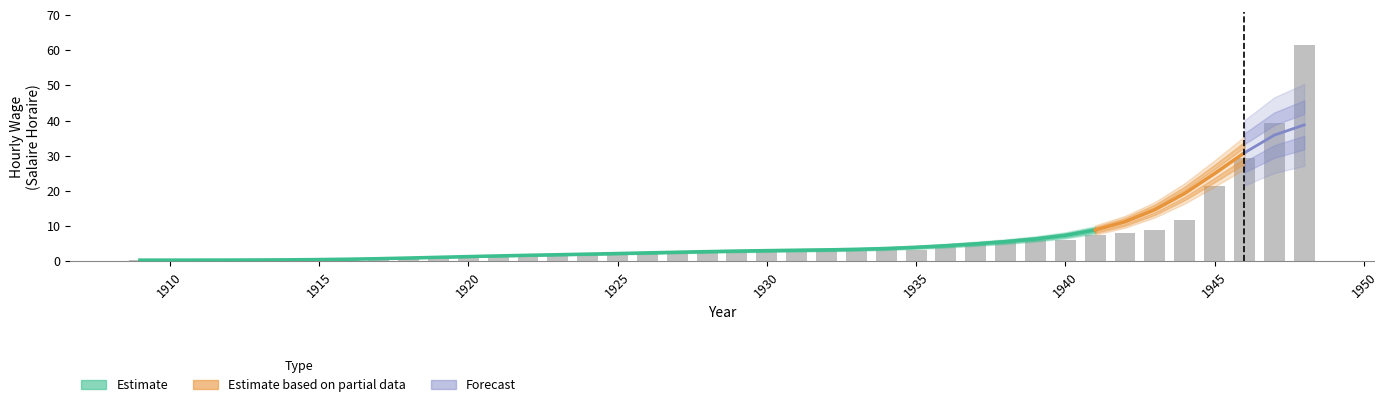

How many bars are there in total?

40